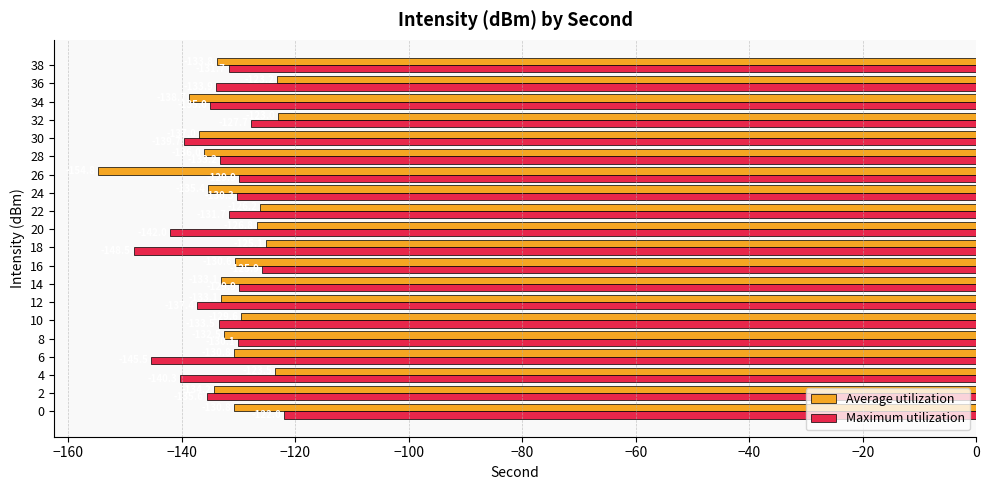

What is the sum of all Average utilization values?

-2638.5